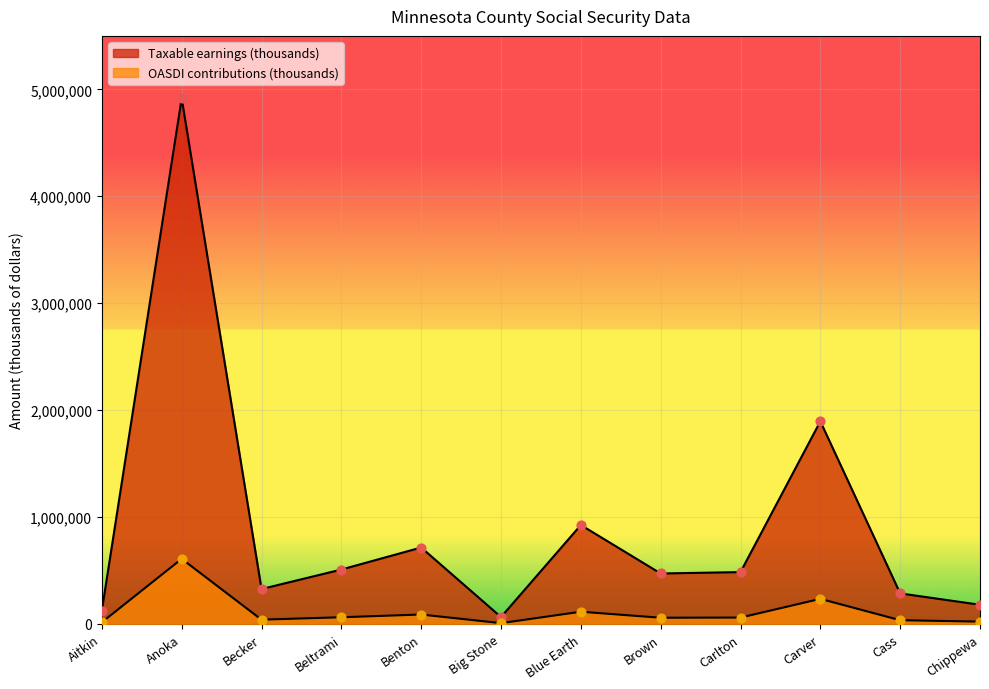

At which category is the sum across all series the highest?

Anoka